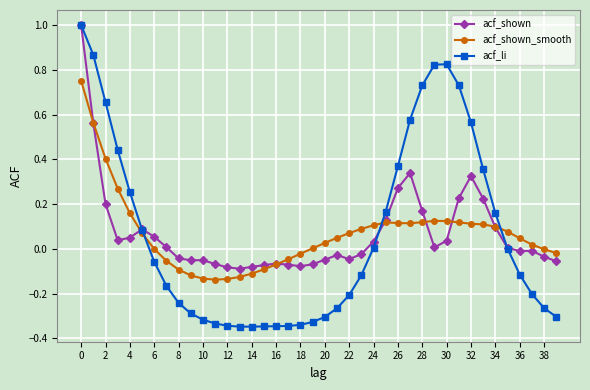

Which series has the widest spread of values?

acf_li